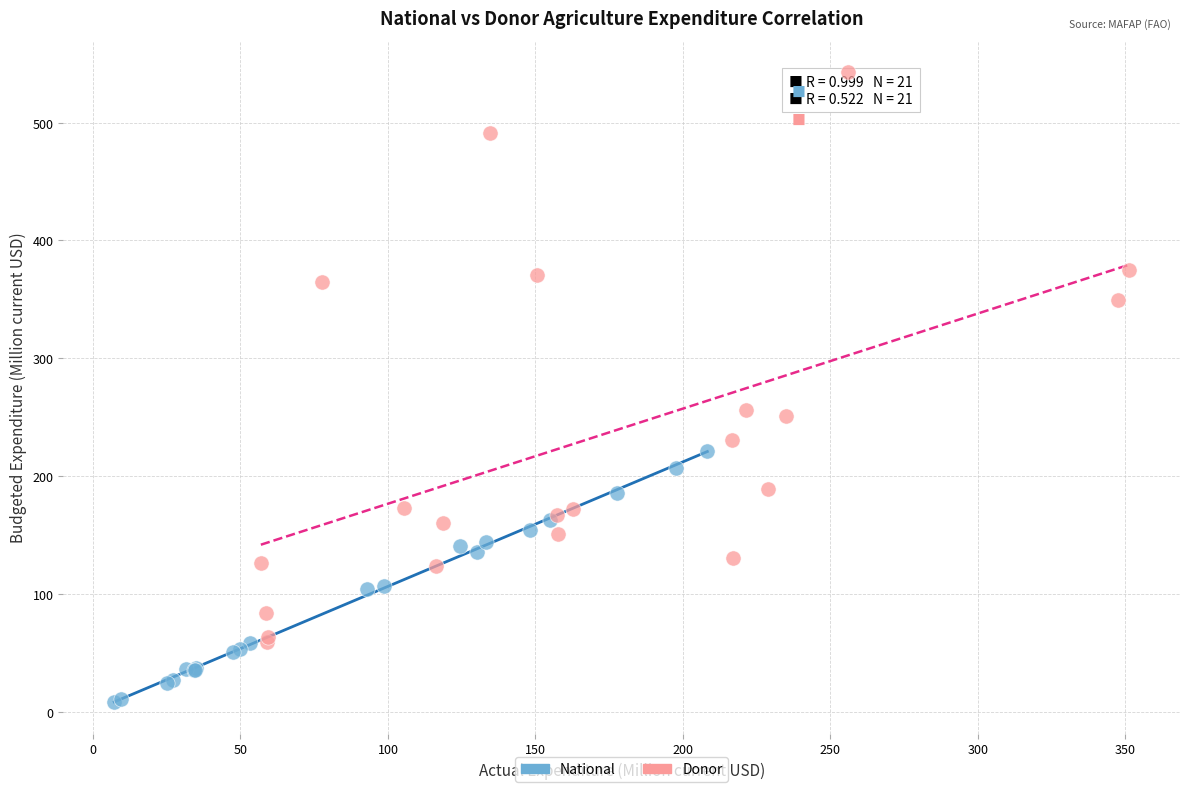

What are all the series names shown in the legend?

National, Donor